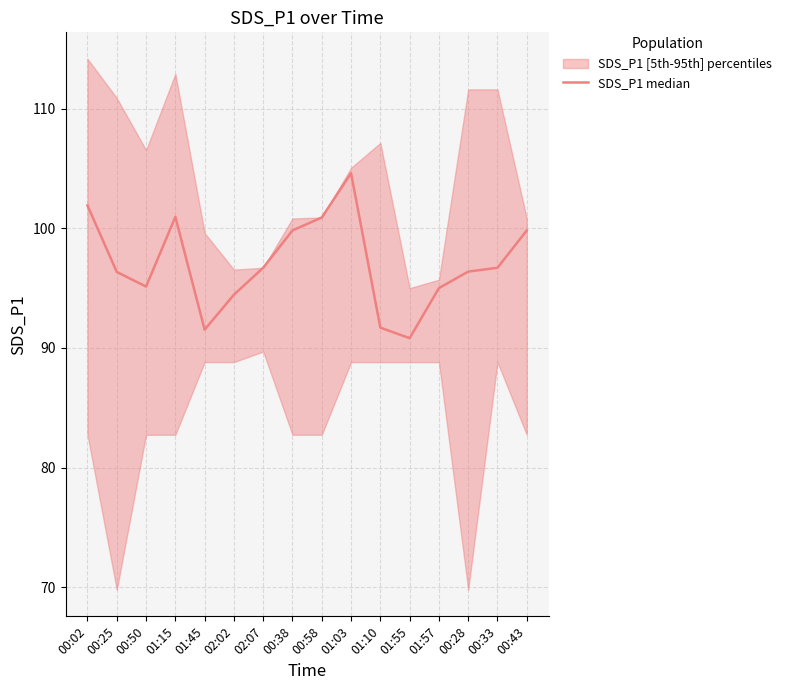

Does the chart display data point markers on the line(s)?

No